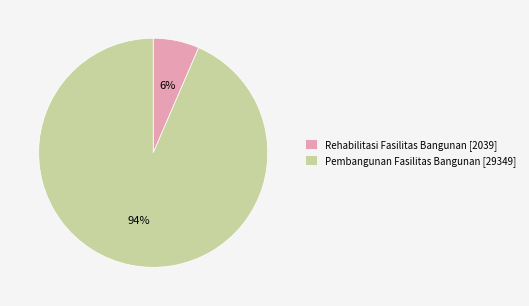

Does Rehabilitasi Fasilitas Bangunan account for over 50% of the chart?

No